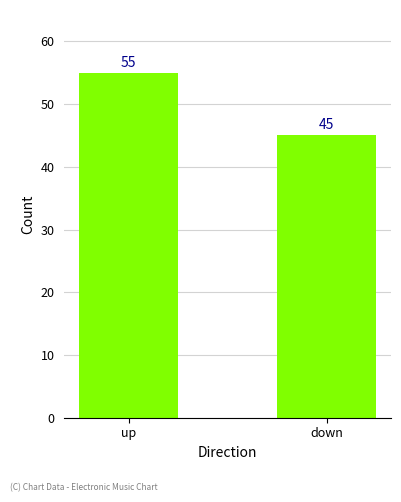

The chart shows a value of 71 at down. True or false?

False